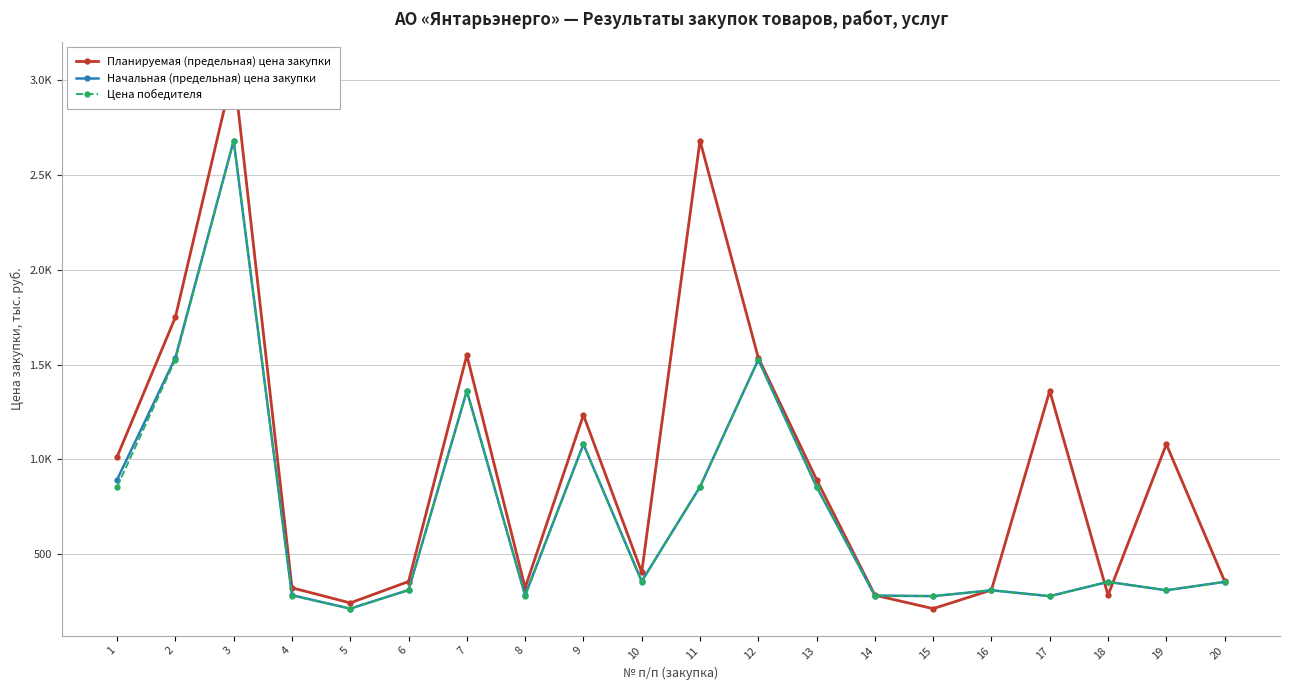

After their last crossing, which series has the higher values: Планируемая (предельная) цена закупки or Начальная (предельная) цена закупки?

Планируемая (предельная) цена закупки